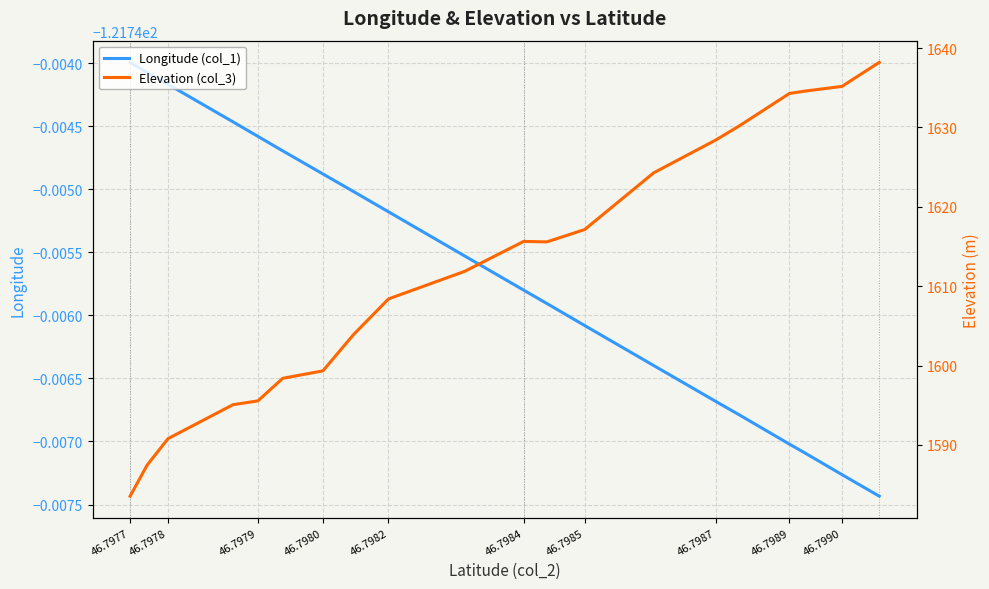

Reading right to left, list all the values displayed in this chart.

Longitude (col_1): -121.7	-121.7	-121.7	-121.7	-121.7	-121.7	-121.7	-121.7	-121.7	-121.7	-121.7	-121.7	-121.7	-121.7	-121.7	-121.7	-121.7	-121.7	-121.7	-121.7
Elevation (col_3): 1638.2	1635.2	1634.6	1634.3	1630.2	1628.4	1624.3	1617.1	1615.6	1615.6	1611.9	1608.4	1603.9	1599.3	1598.4	1595.6	1595.1	1590.8	1587.5	1583.5